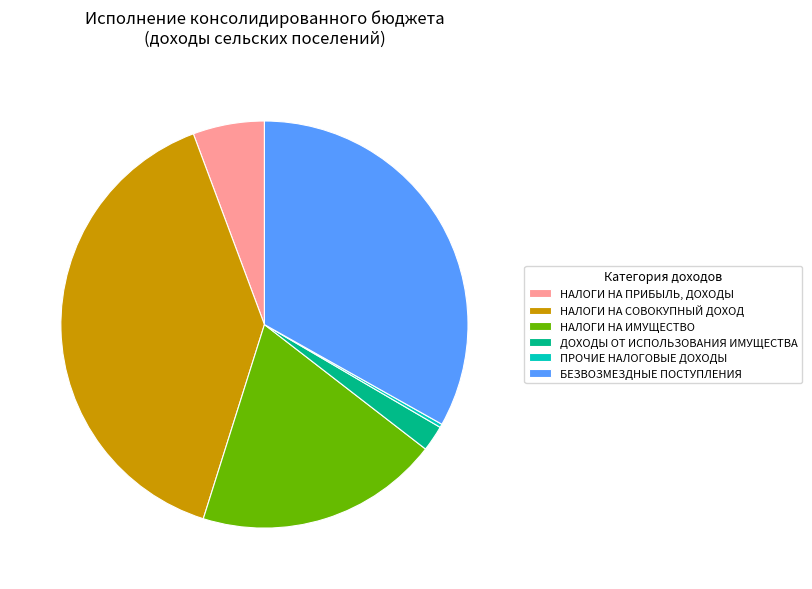

Does ДОХОДЫ ОТ ИСПОЛЬЗОВАНИЯ ИМУЩЕСТВА represent more than half of the total?

No